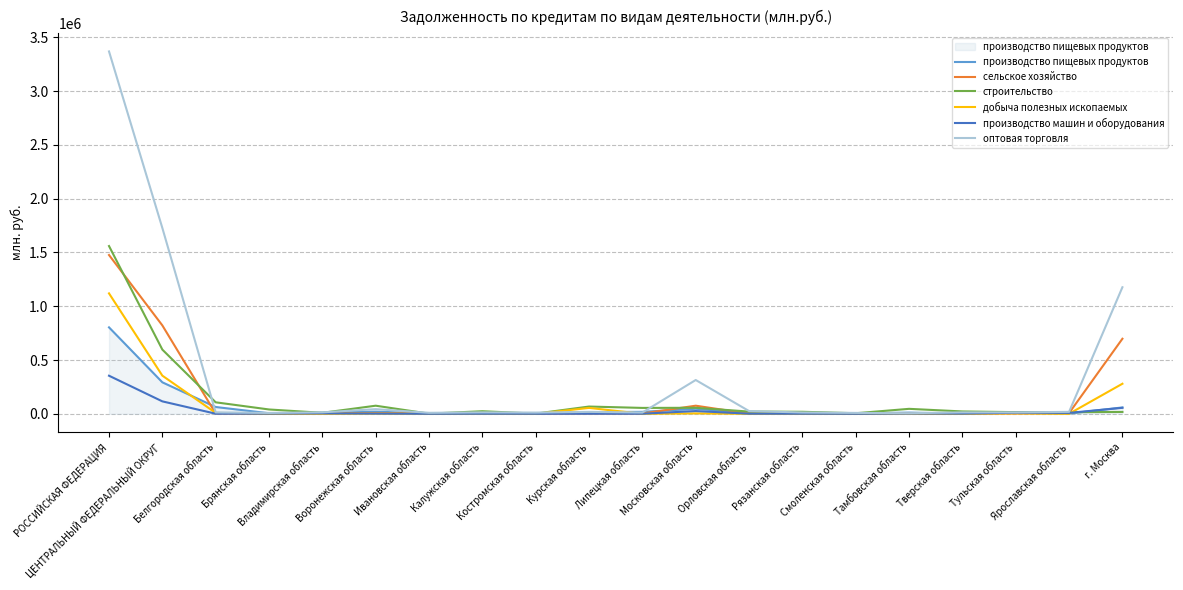

What is the difference between the производство машин и оборудования values at Владимирская область and Рязанская область?

3332